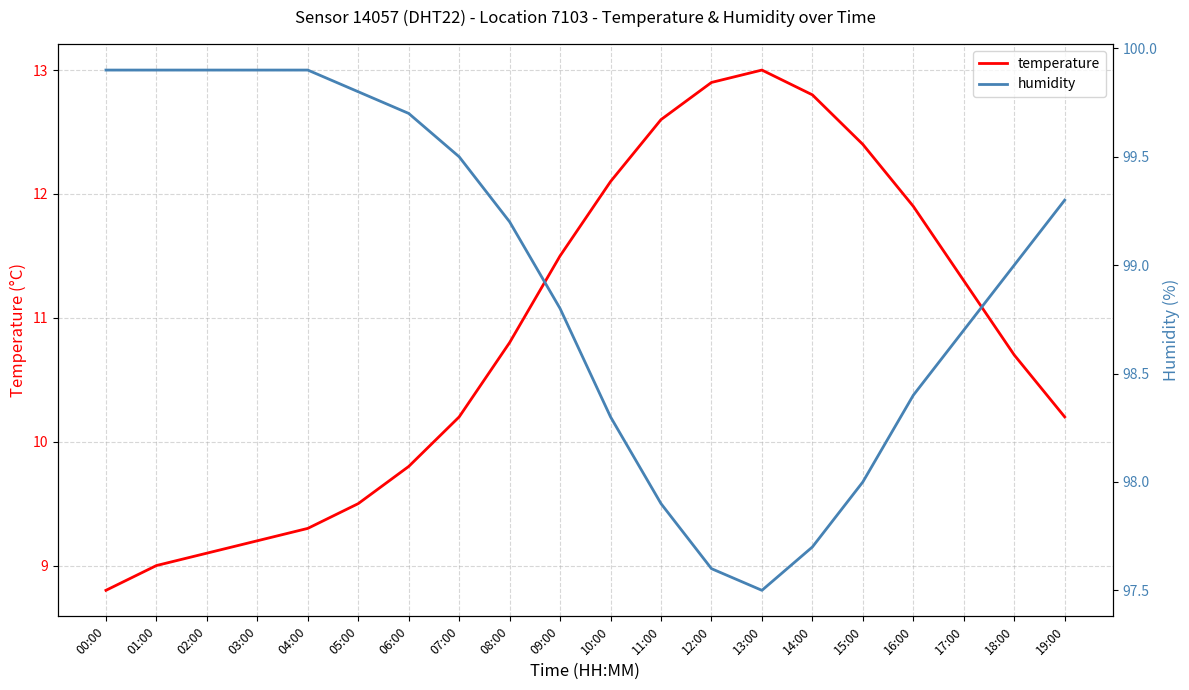

True or false: humidity and temperature intersect in this chart.

False